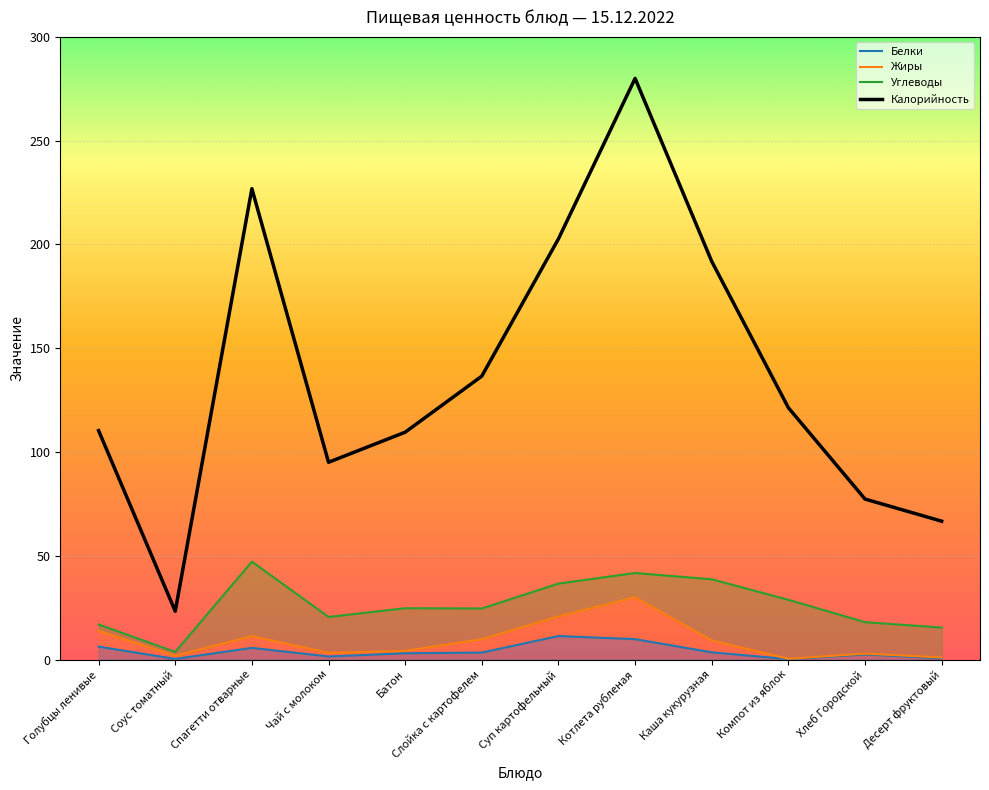

The Углеводы series shows 13.6 at Чай с молоком. True or false?

False